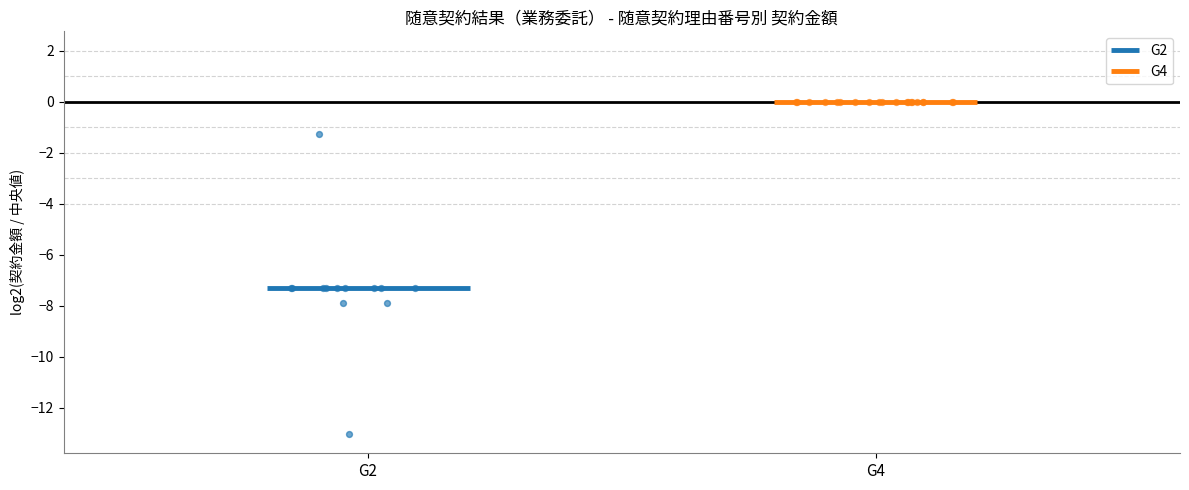

Which series has the largest total across all categories?

G4